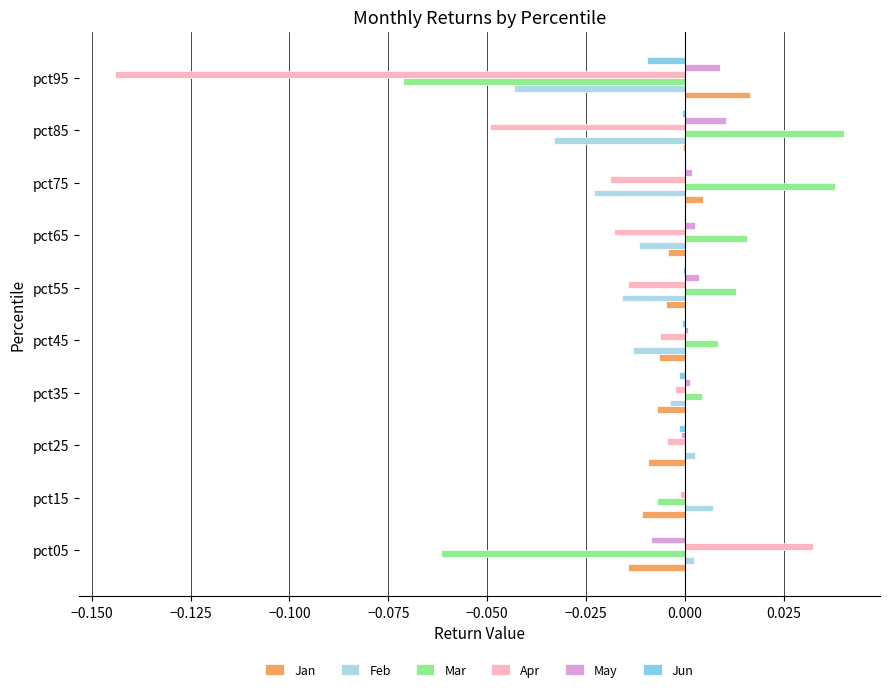

Count the number of categories in the chart.

10